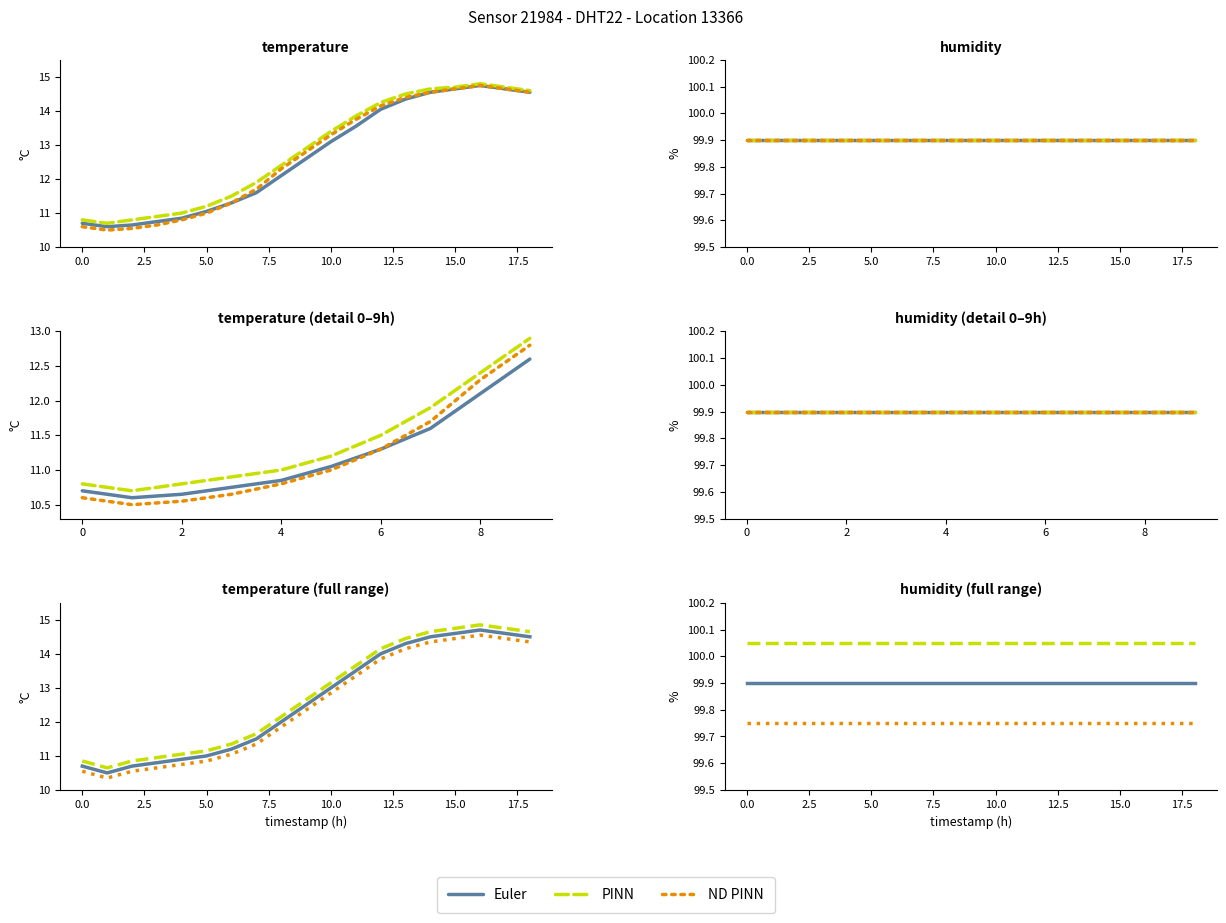

Between 18 and 7.5, which is larger?

18